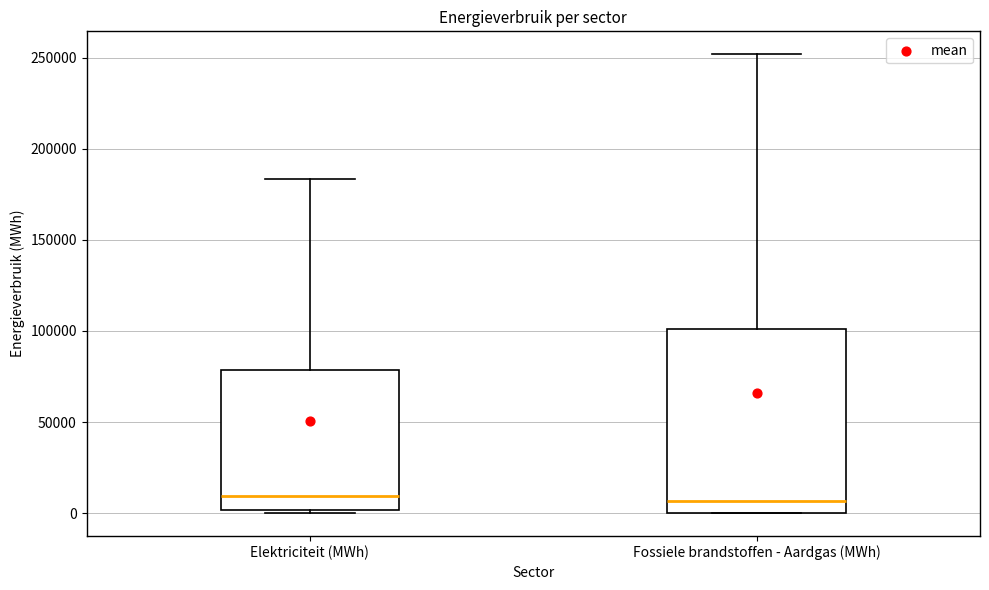

Where is the lower edge of the box for Elektriciteit (MWh) on the y-axis? The values are not printed on the chart, so give them approximately, as read against the axis.

0